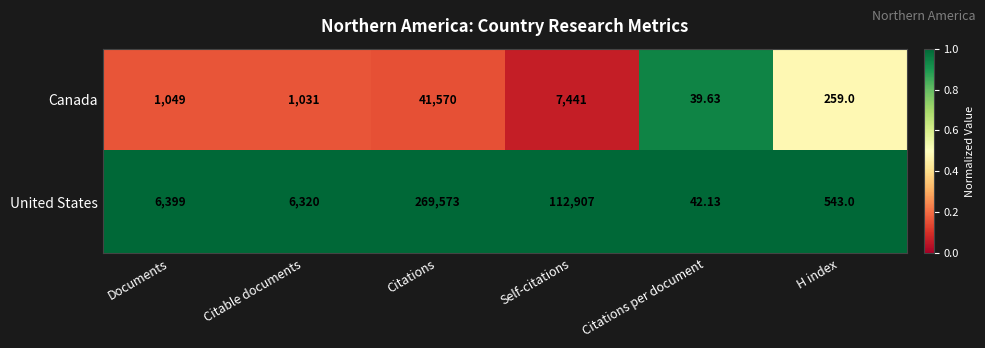

Where is Canada nearest to the value 20804?

Self-citations